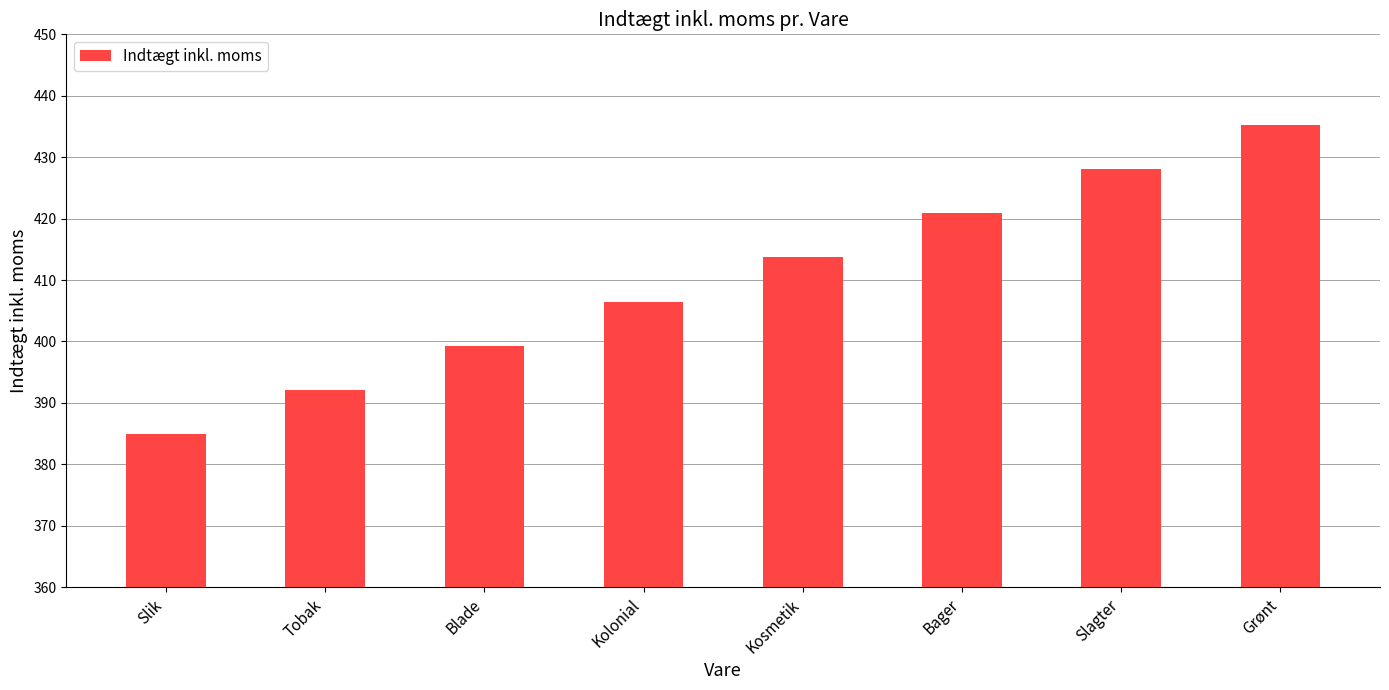

List the labels in order of value, smallest first.

Slik, Tobak, Blade, Kolonial, Kosmetik, Bager, Slagter, Grønt